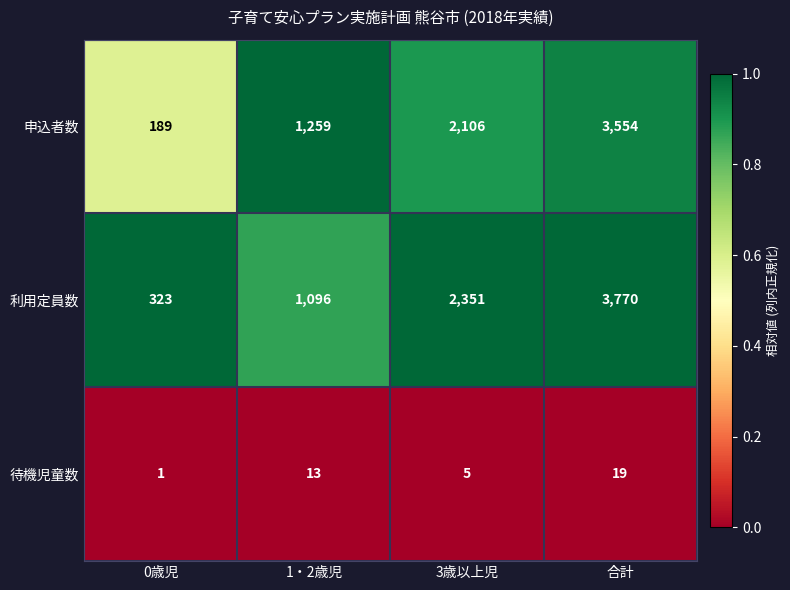

Reading left to right, transcribe all the data shown in this chart.

申込者数: 189	1259	2106	3554
利用定員数: 323	1096	2351	3770
待機児童数: 1	13	5	19